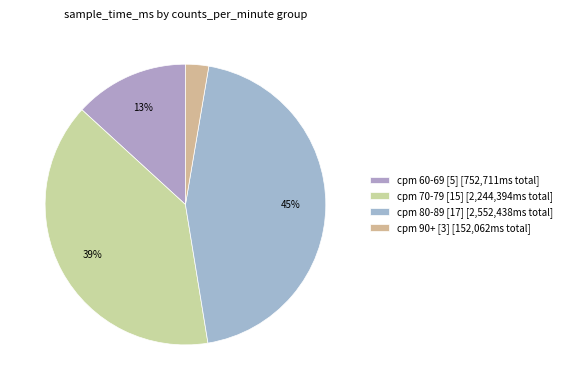

Which category has the biggest portion of the pie?

cpm 80-89 [17] [2,552,438ms total]